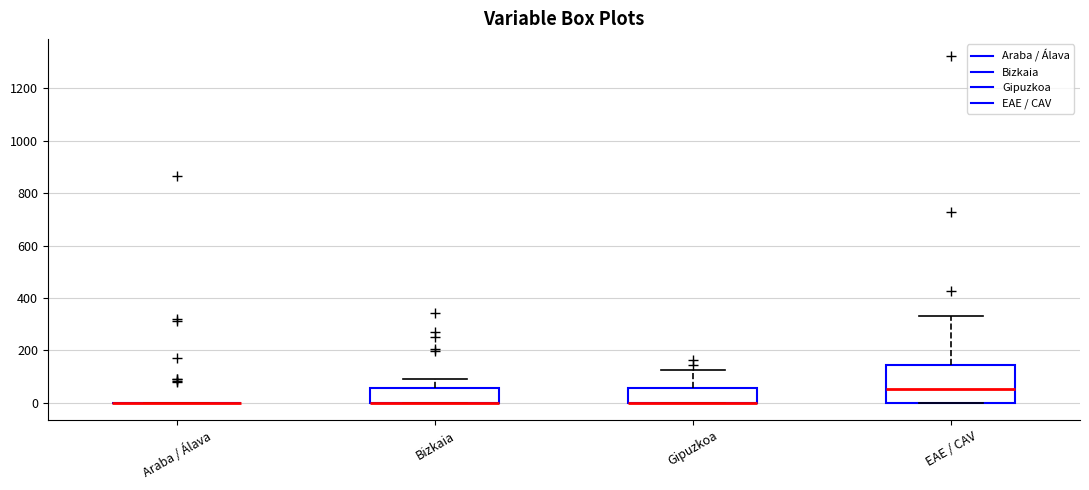

Where is the lower edge of the box for EAE / CAV on the y-axis? The values are not printed on the chart, so give them approximately, as read against the axis.

0